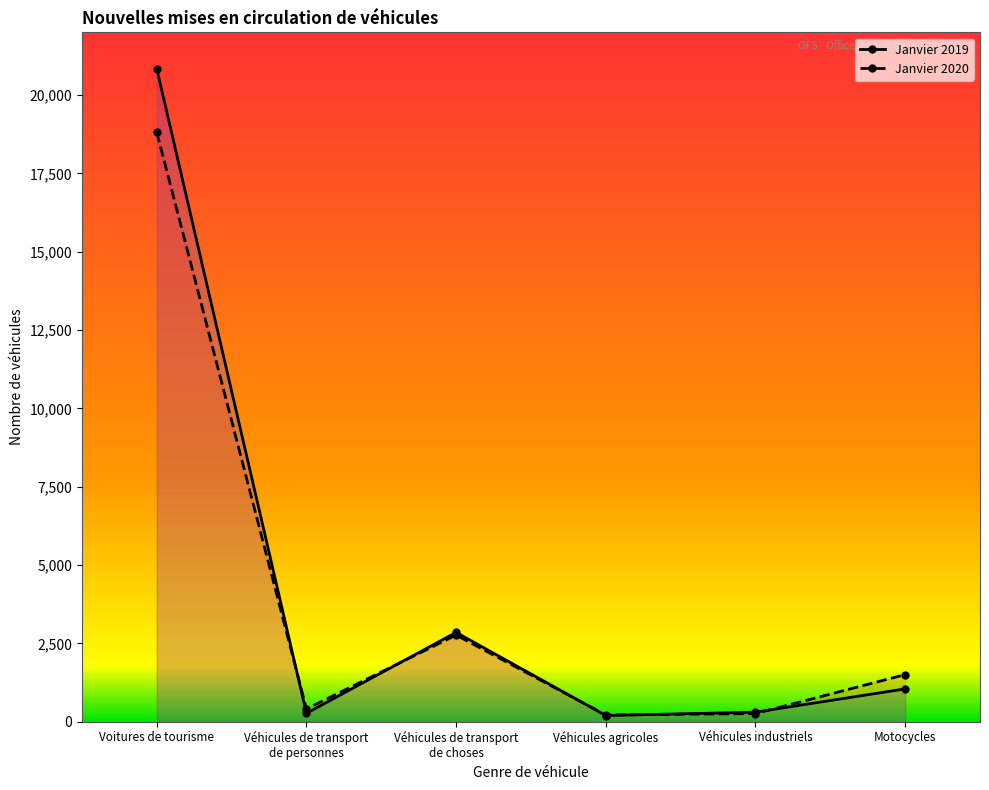

What is the sum of the Janvier 2019 values at Véhicules de transport
de choses and Véhicules agricoles?

3051